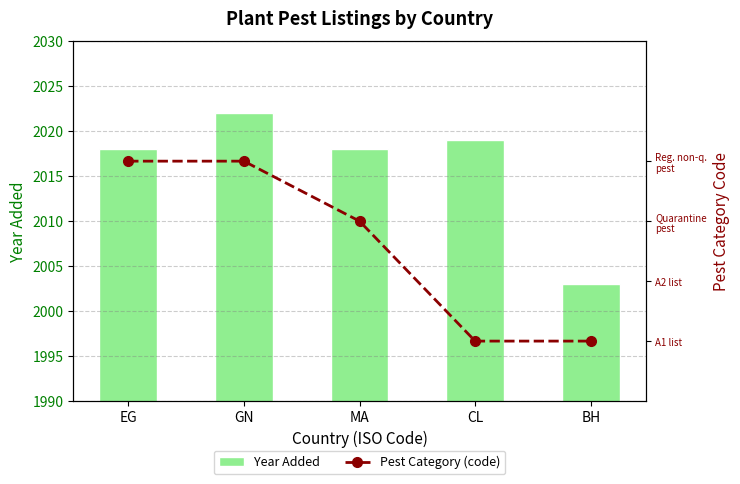

Which label corresponds to the largest value in the chart?

GN